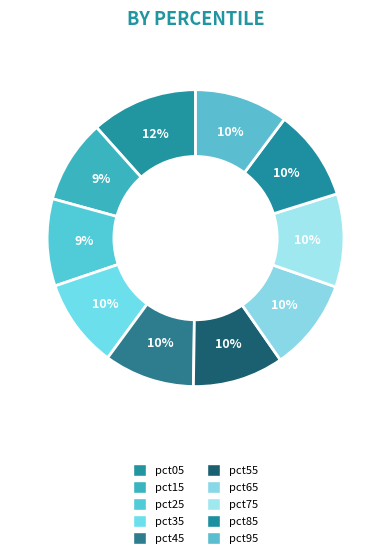

Count the number of slices in the pie.

10